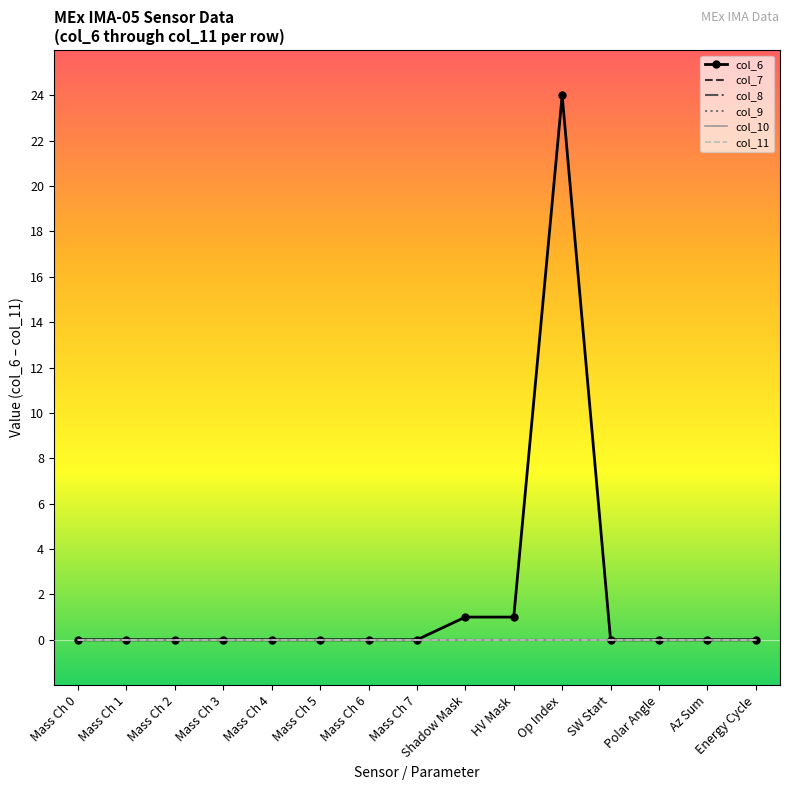

What is the maximum value shown in the chart?

24